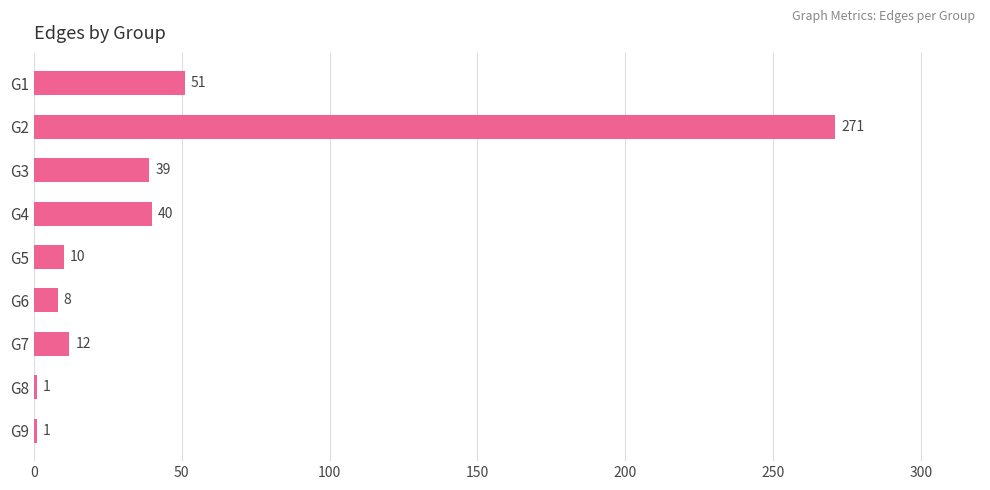

The chart shows a value of 10 at G5. True or false?

True